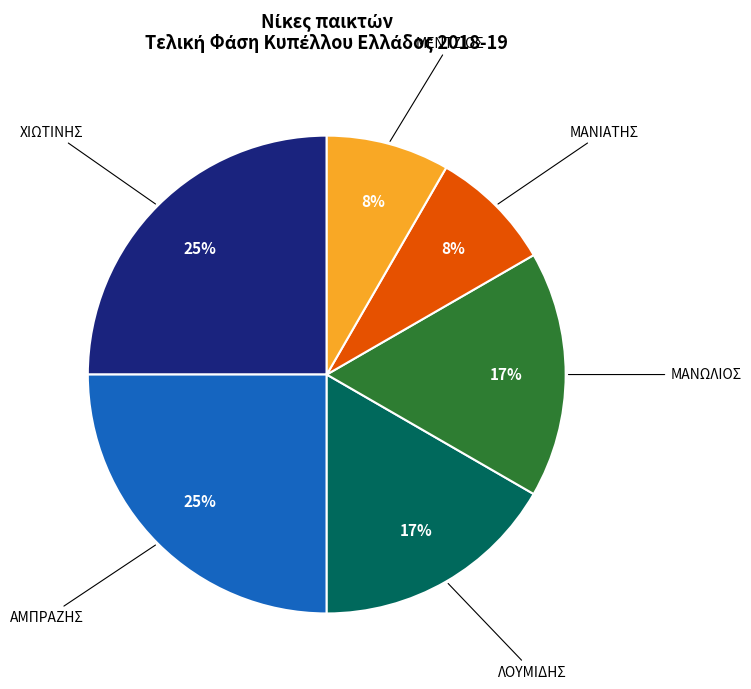

How many segments does this pie chart have?

6